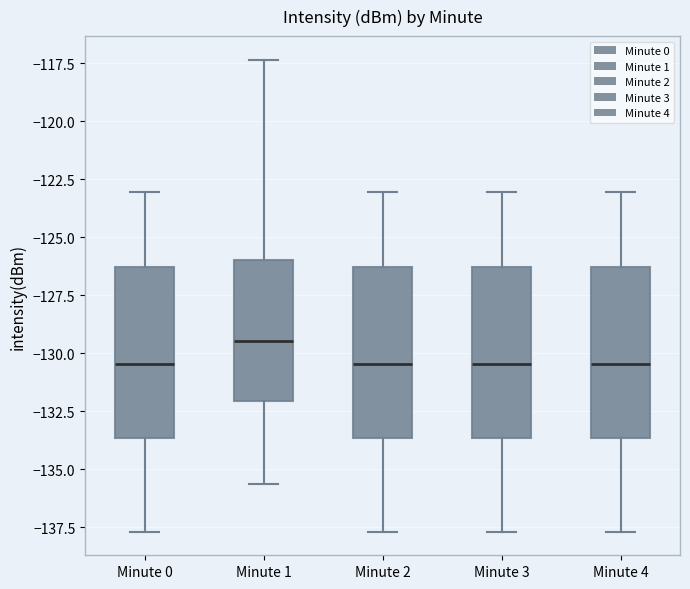

Which box has the highest median line?

Minute 1